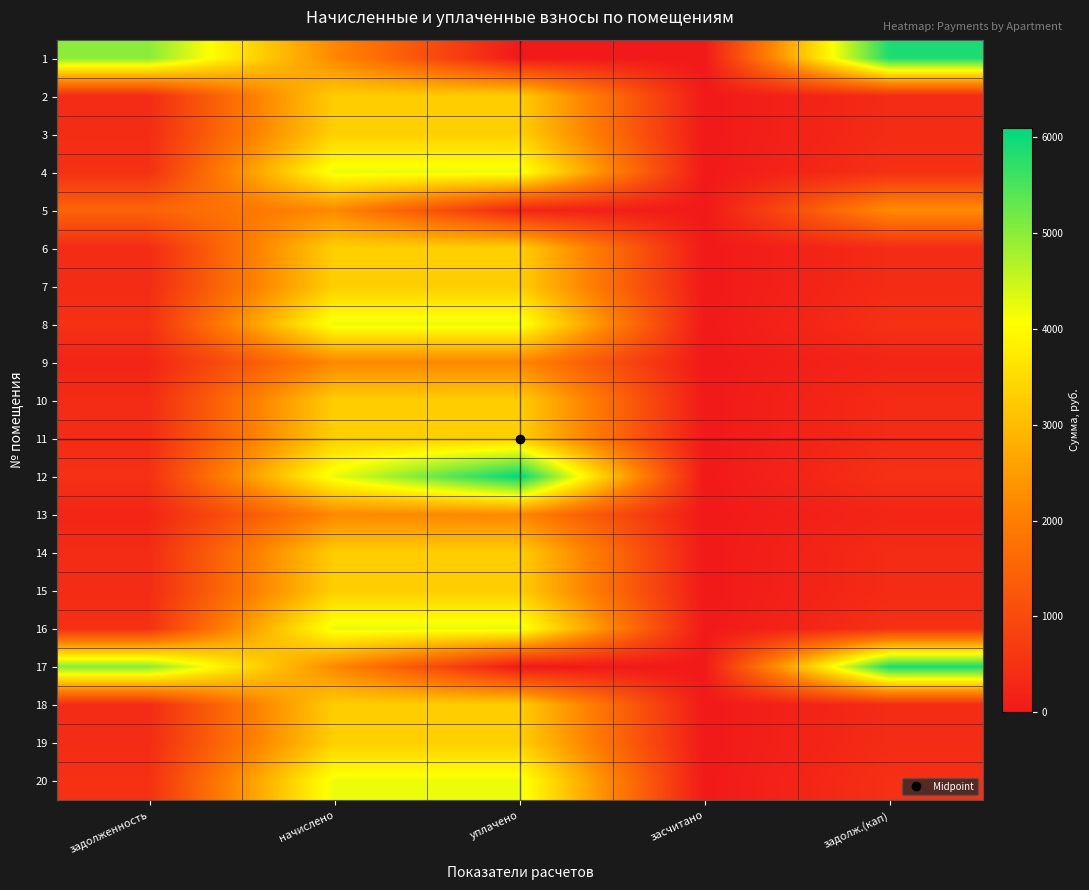

What is the maximum value shown in the chart?

6099.6